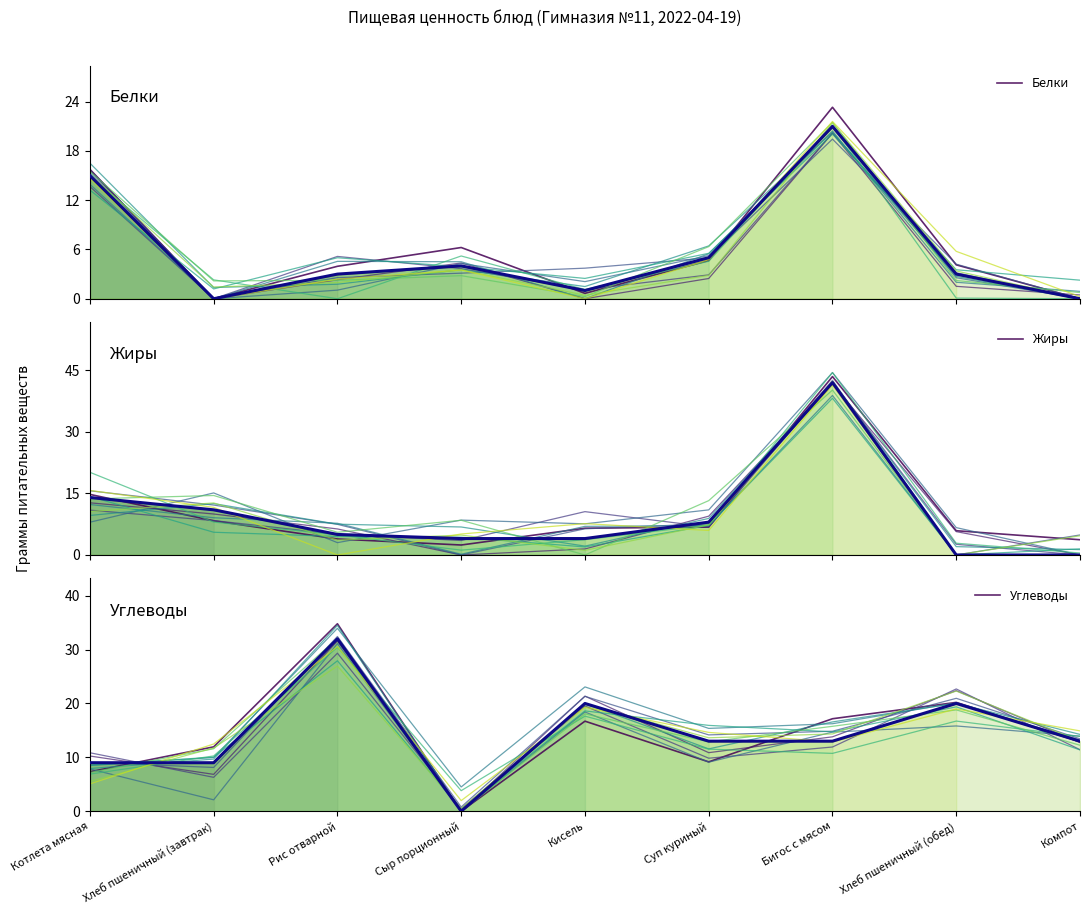

What is the label of the 6th point from the right?

Сыр порционный